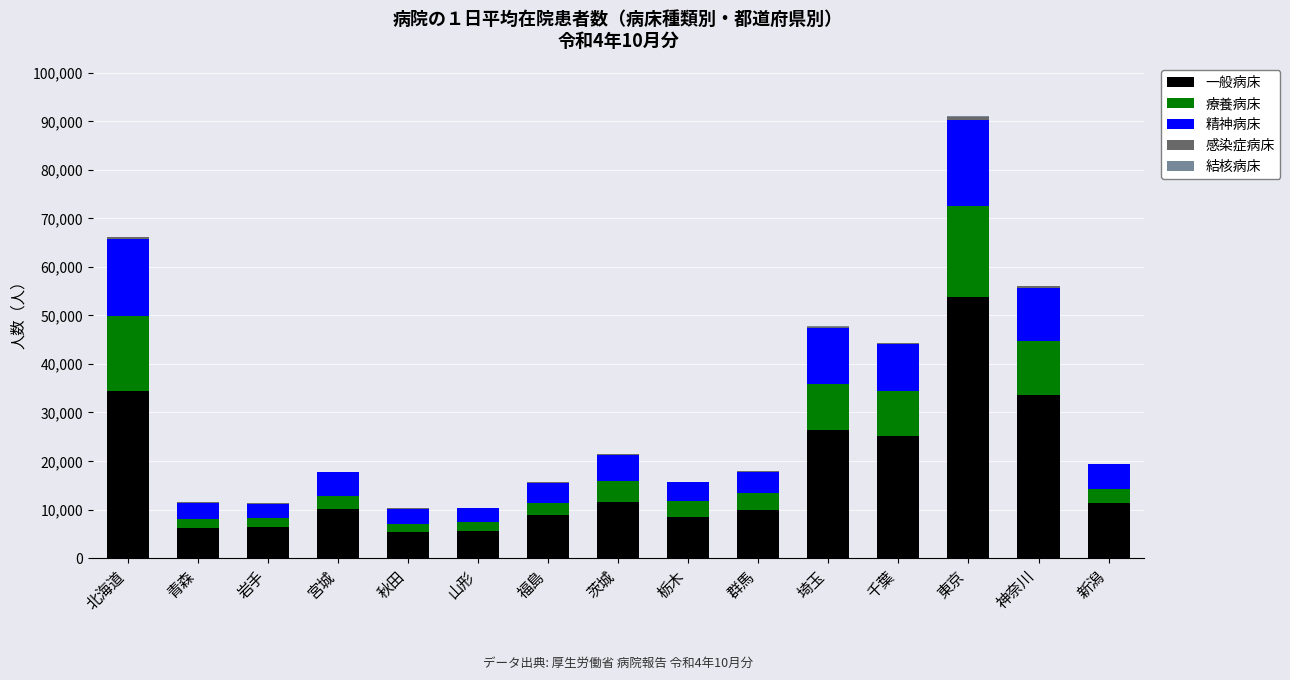

What is the maximum value for 一般病床?

53784